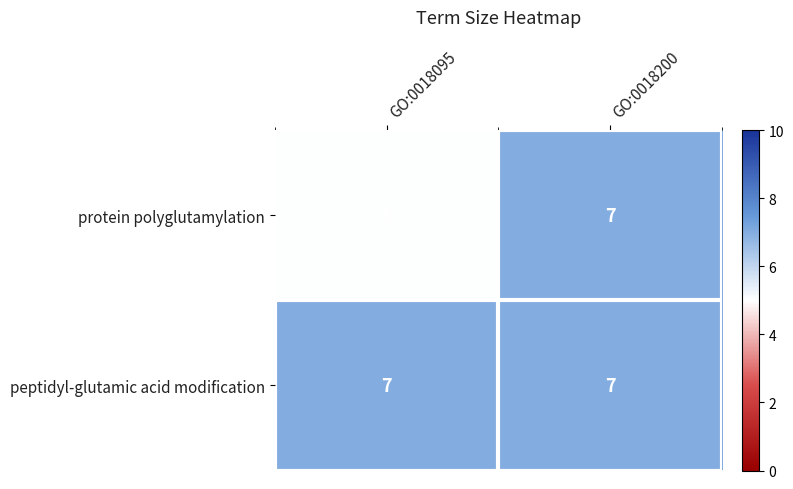

What is the total value across all series at GO:0018095?

12